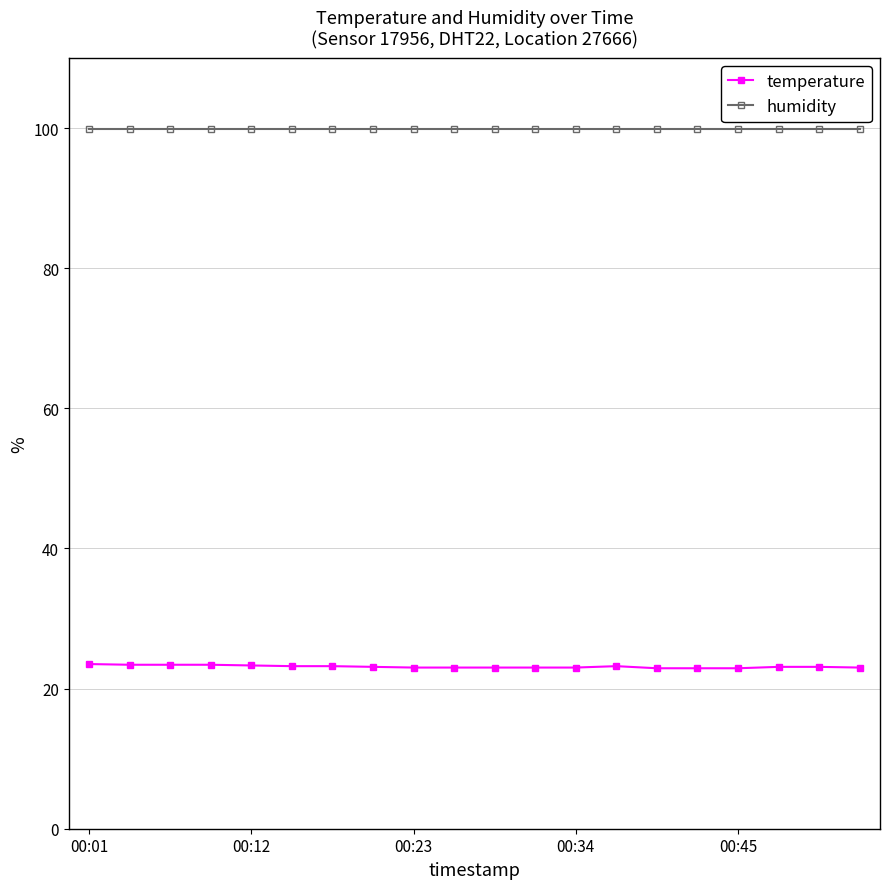

What is the value of the temperature point at the 10th from the left?

23.0